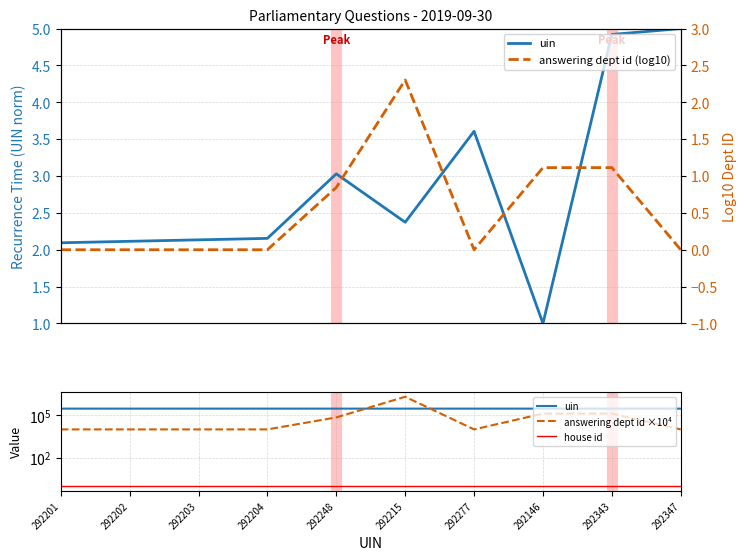

Where is the first local minimum for uin?

292215